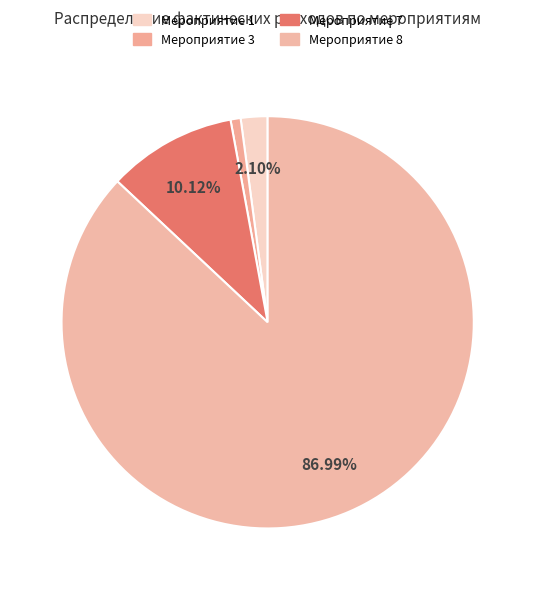

How much of the chart is everything except Мероприятие 8?

13.0%